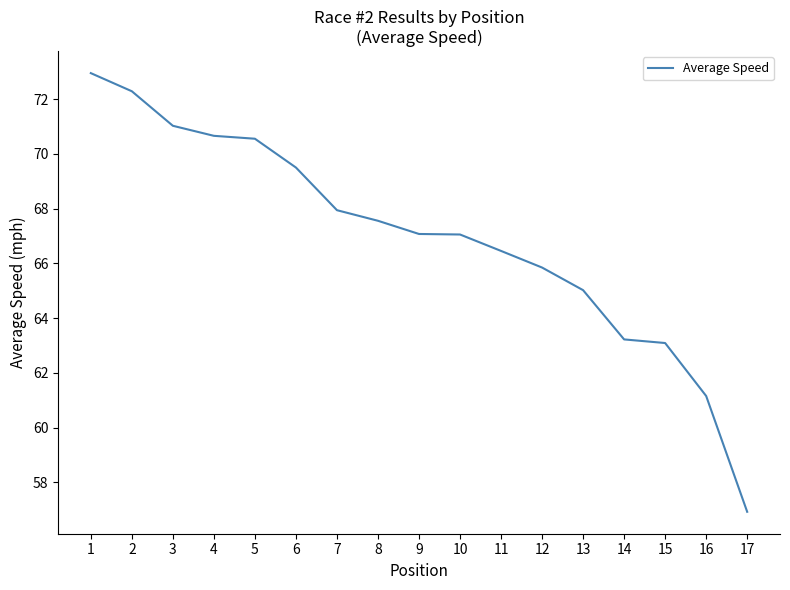

What is the sum of the values at 6 and 13?

134.5